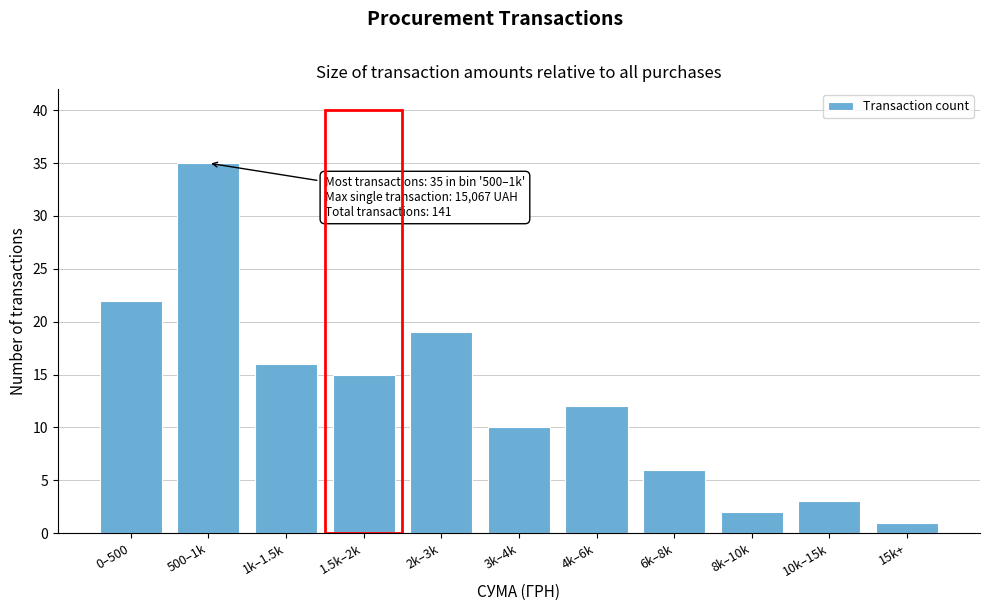

Reading left to right, transcribe all the data shown in this chart.

22	35	16	15	19	10	12	6	2	3	1